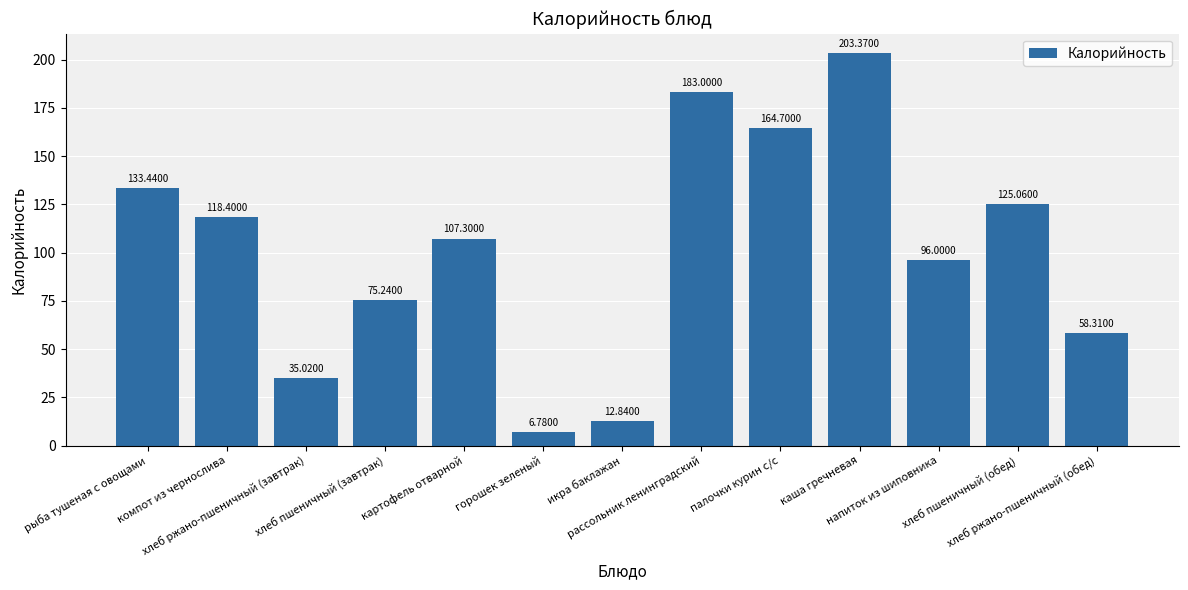

Rank the categories by value from lowest to highest.

горошек зеленый, икра баклажан, хлеб ржано-пшеничный (завтрак), хлеб ржано-пшеничный (обед), хлеб пшеничный (завтрак), напиток из шиповника, картофель отварной, компот из чернослива, хлеб пшеничный (обед), рыба тушеная с овощами, палочки курин с/с, рассольник ленинградский, каша гречневая